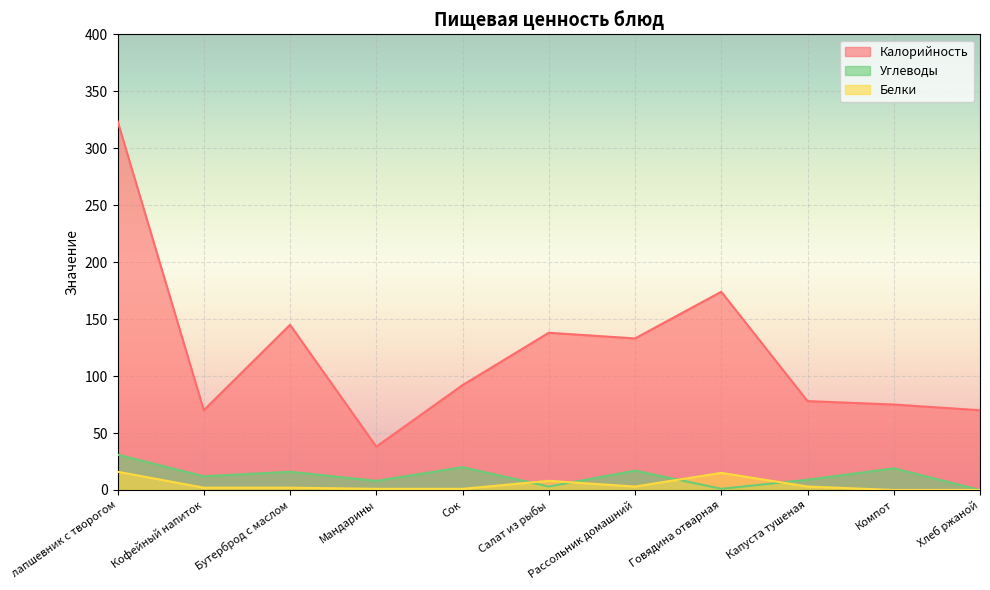

What is the label of the 5th point from the right?

Рассольник домашний